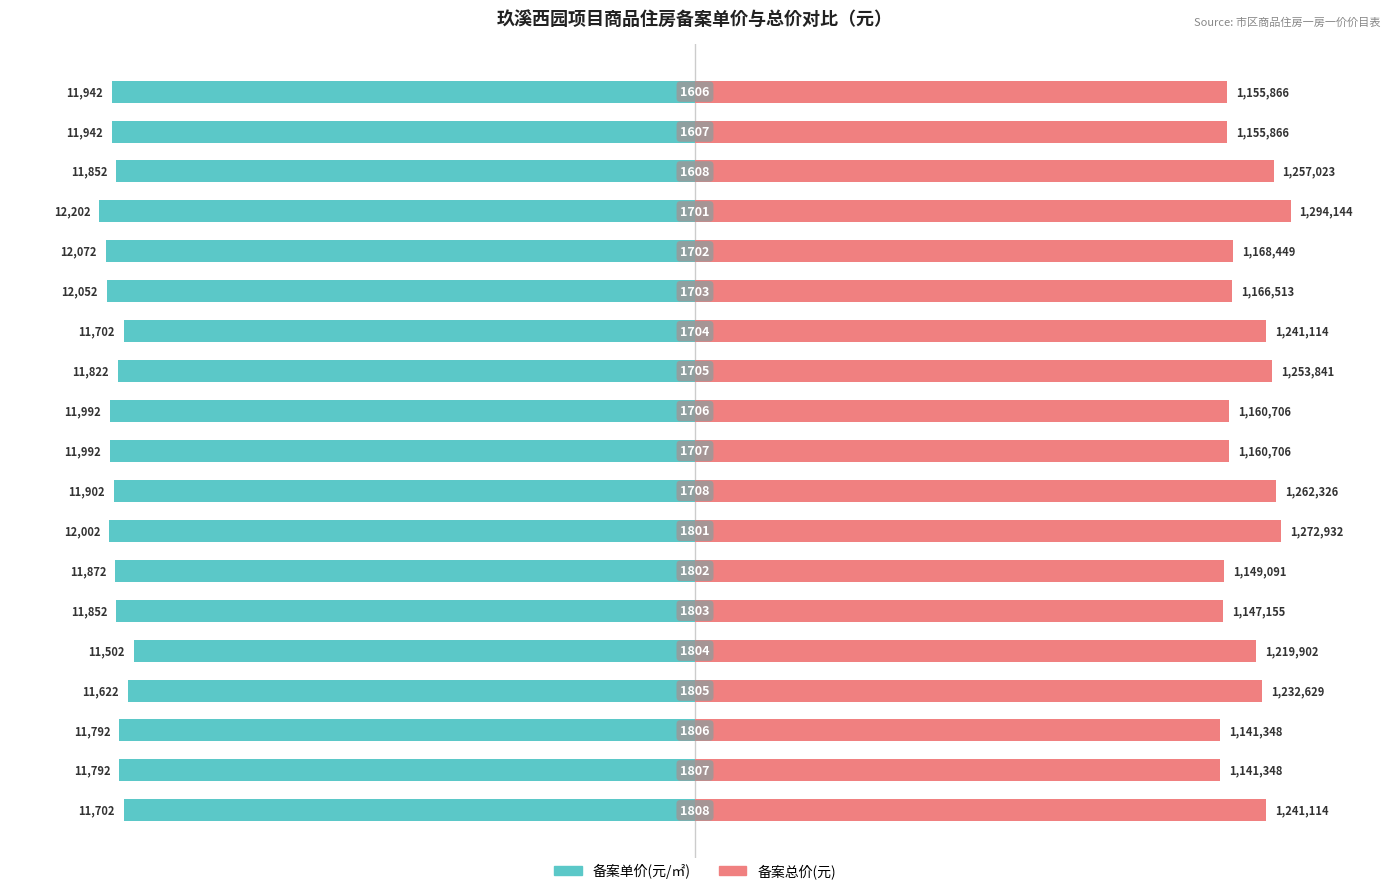

How many bars are there in total?

38